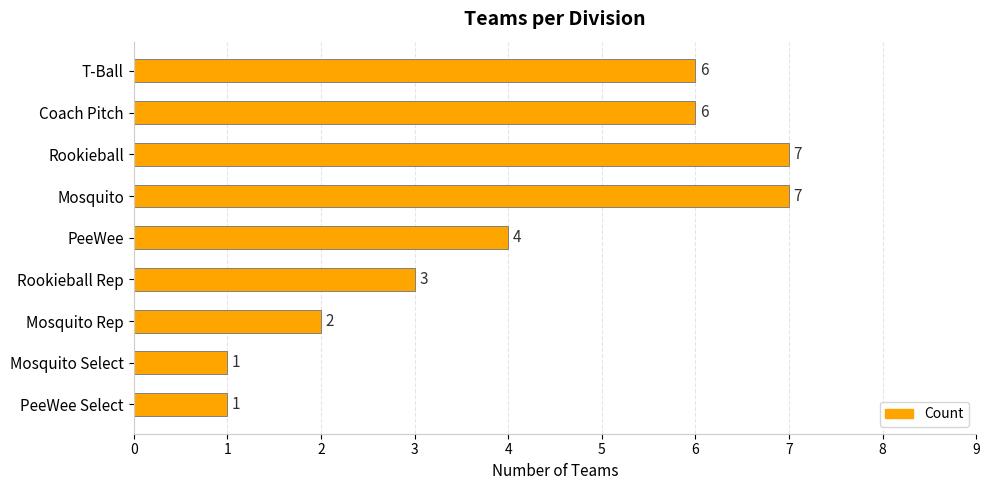

What is the average value?

4